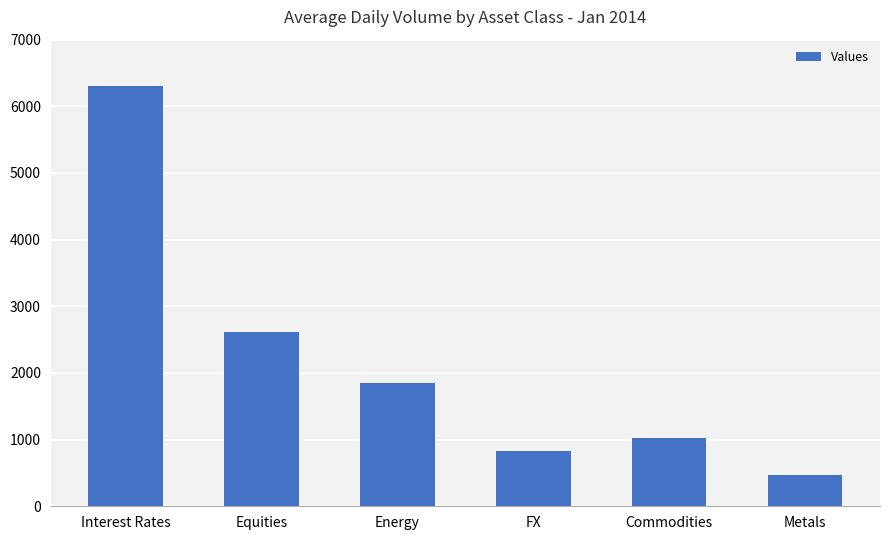

Reading left to right, what are all the values shown in this chart?

6303	2610	1849	822	1031	475